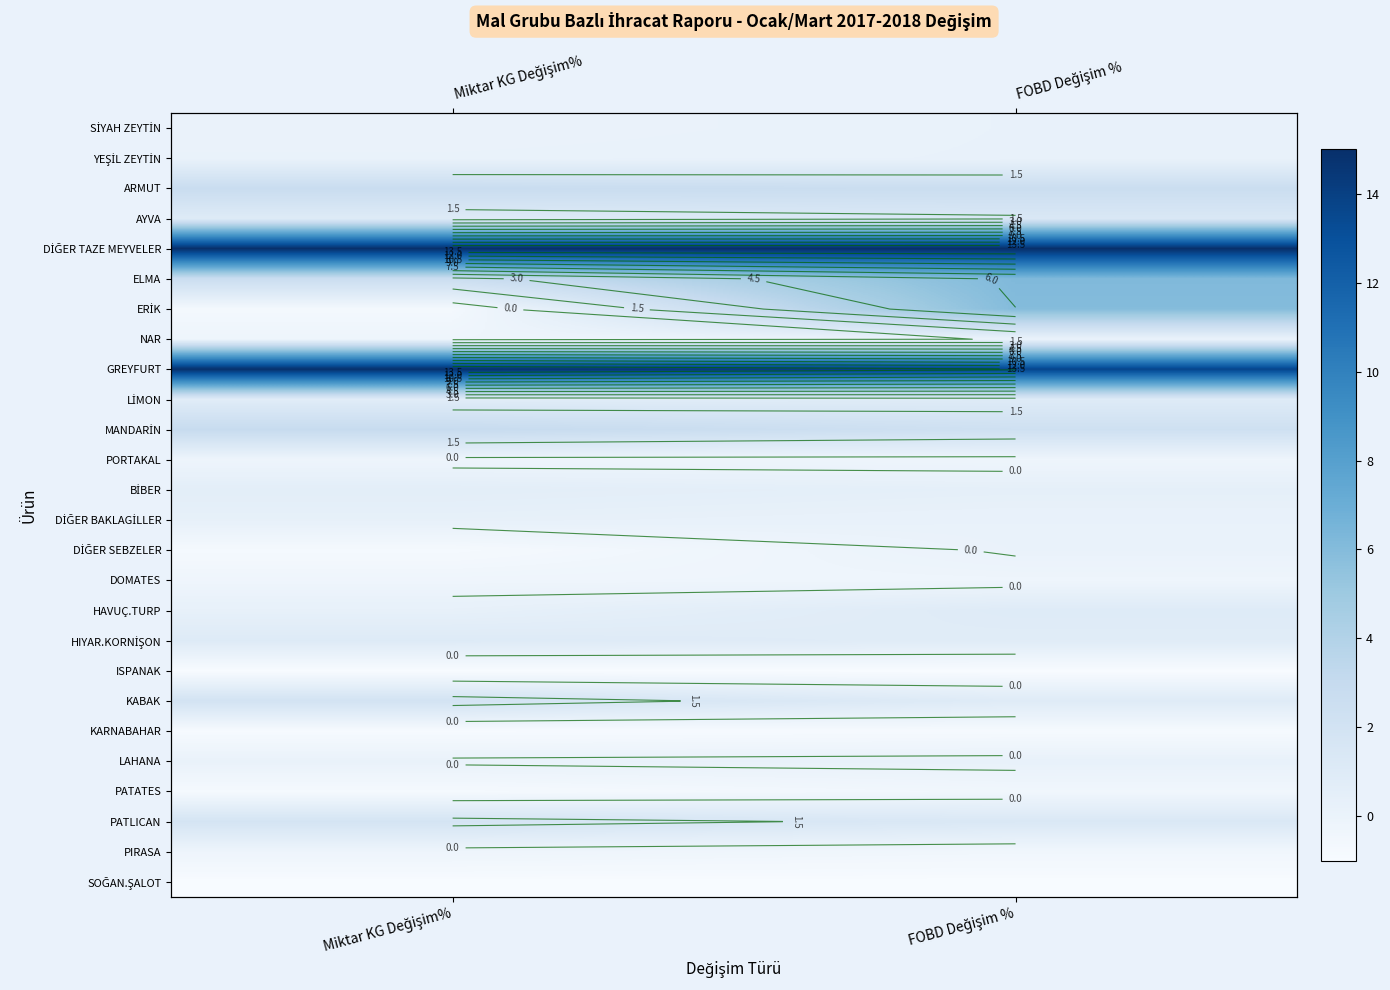

How many series are shown in this chart?

26